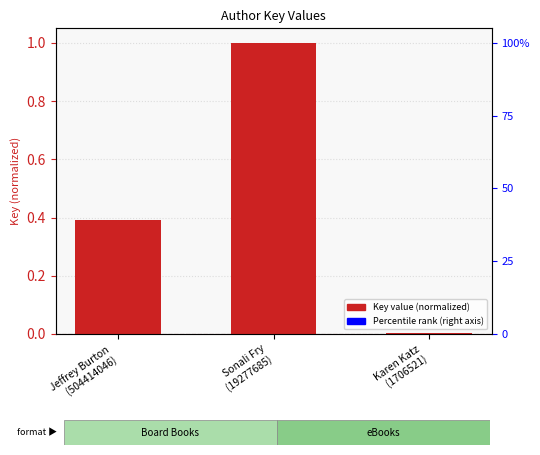

Rank the categories by value from highest to lowest.

Sonali Fry
(19277685), Jeffrey Burton
(504414046), Karen Katz
(1706521)